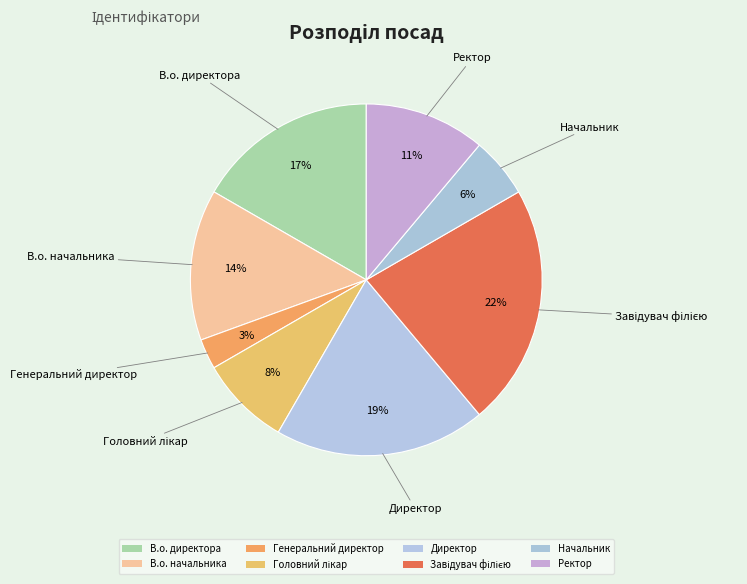

Count the number of slices in the pie.

8